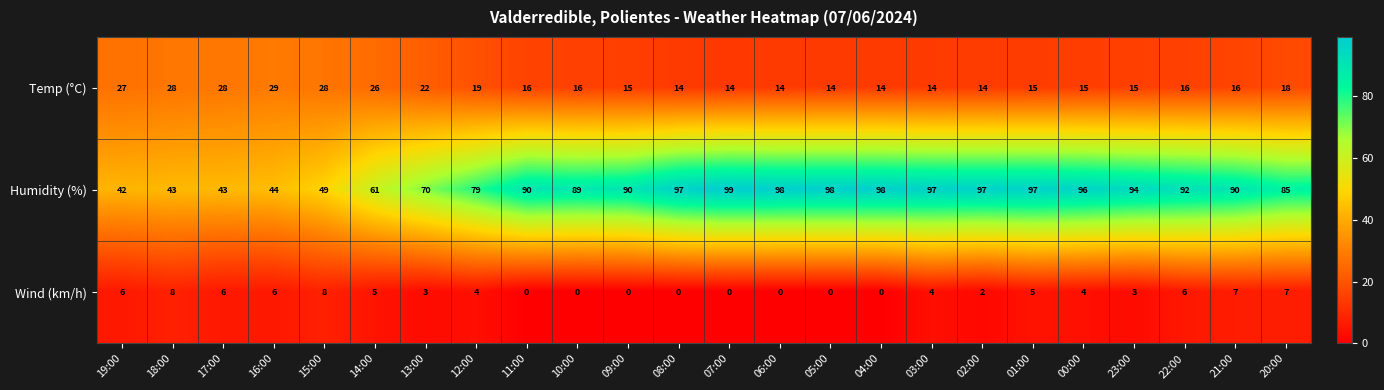

What is the difference between the maximum and minimum values in the Humidity (%) series?

57